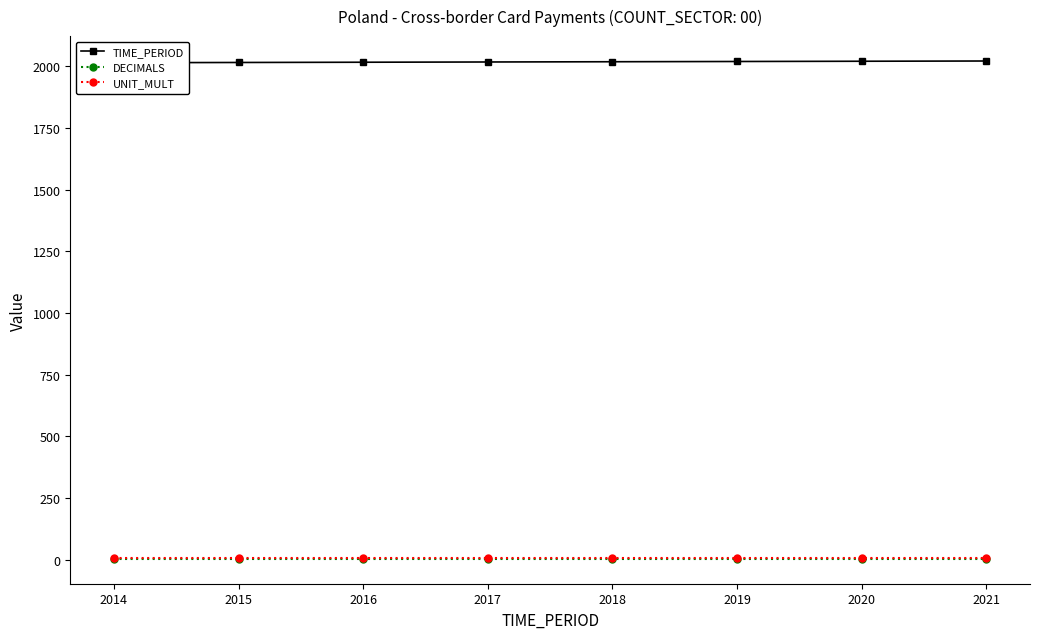

What is the lowest value of the DECIMALS series?

3